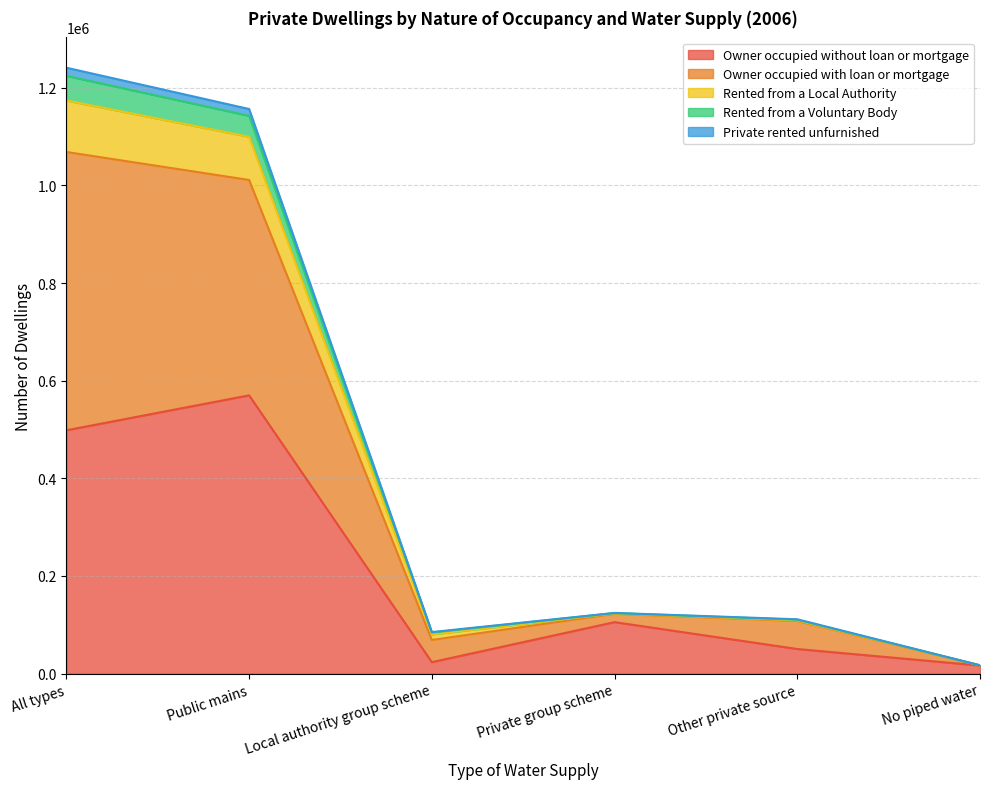

At which label is Owner occupied without loan or mortgage closest to 293293?

Private group scheme